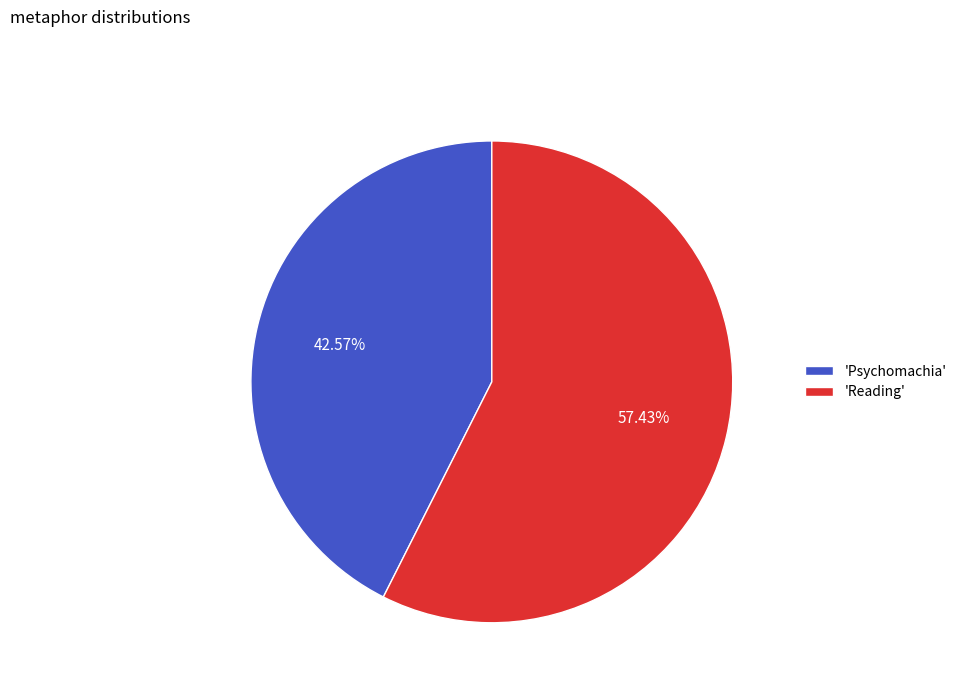

Does any single category account for the majority?

Yes